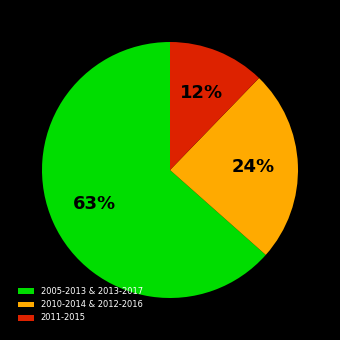

What is the smallest slice in the pie chart?

2011-2015